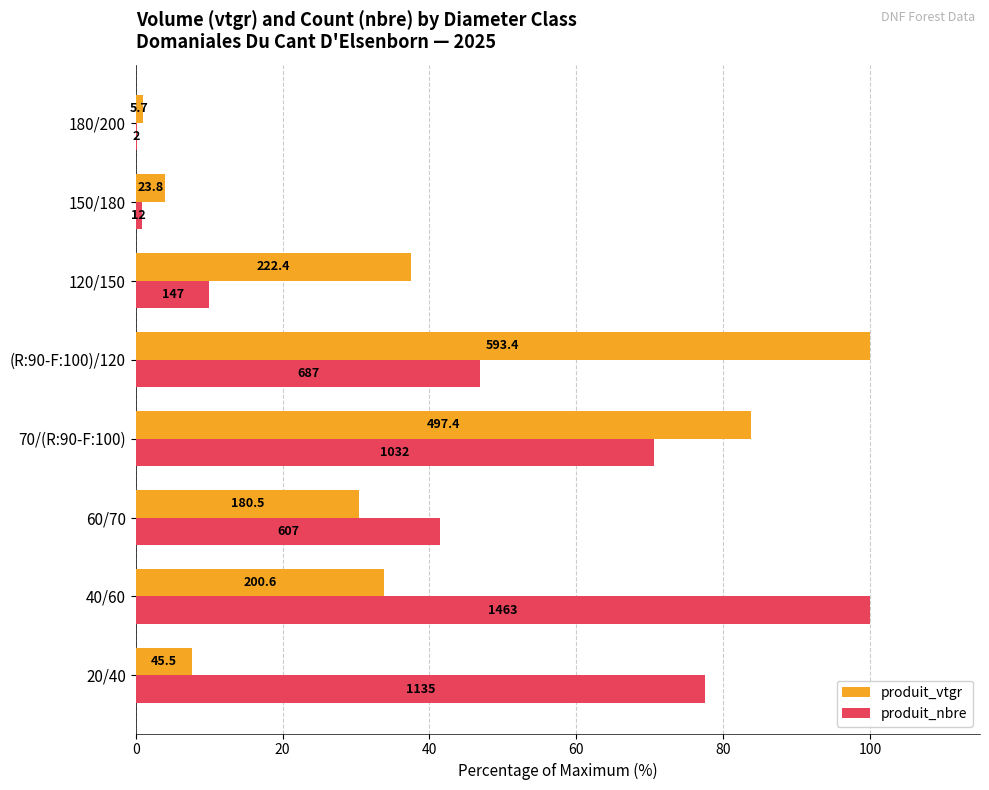

What are all the series names shown in the legend?

produit_vtgr, produit_nbre